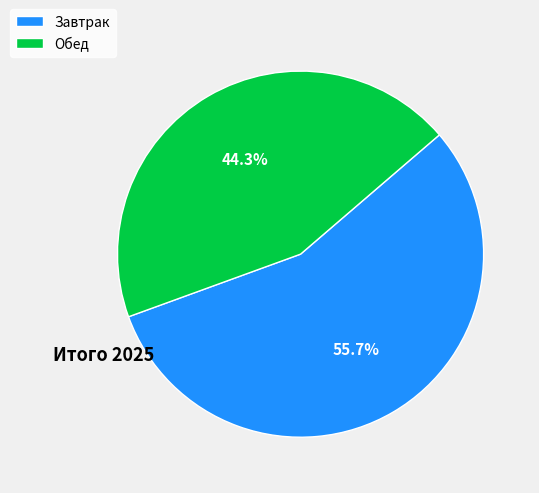

What is the ratio of the value at Обед to the value at Завтрак?

0.8